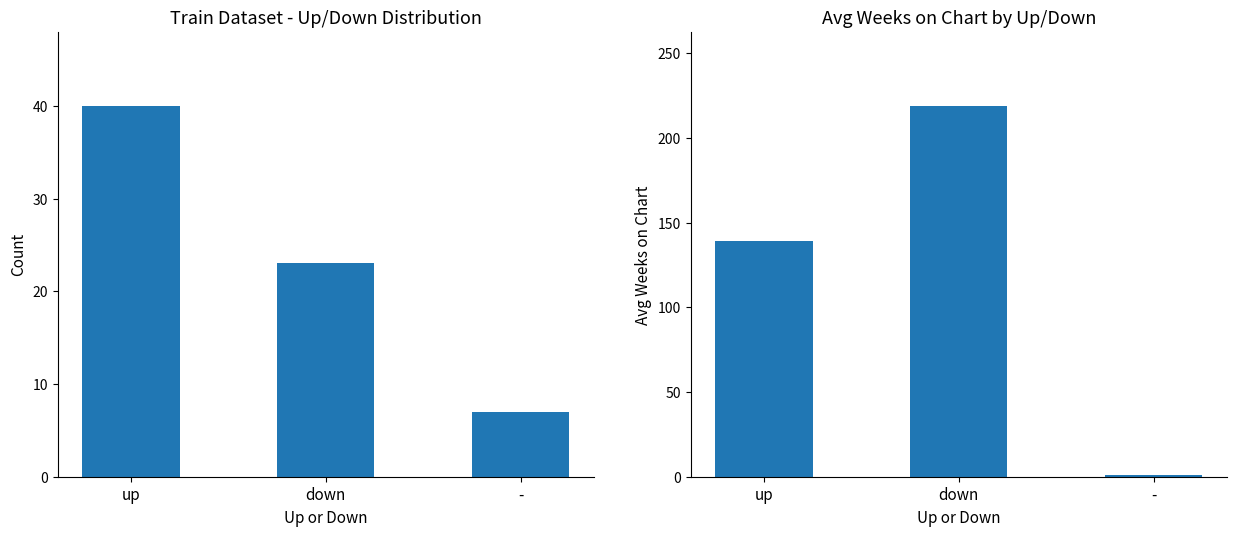

What is the greatest value displayed?

218.9